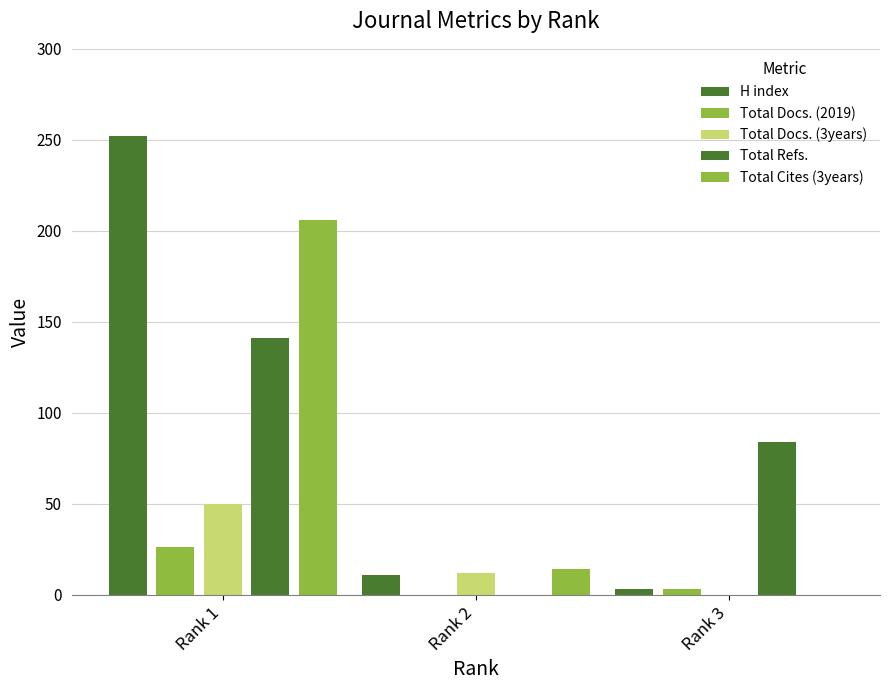

Count the Total Docs. (3years) values in the range 0 to 50.

3